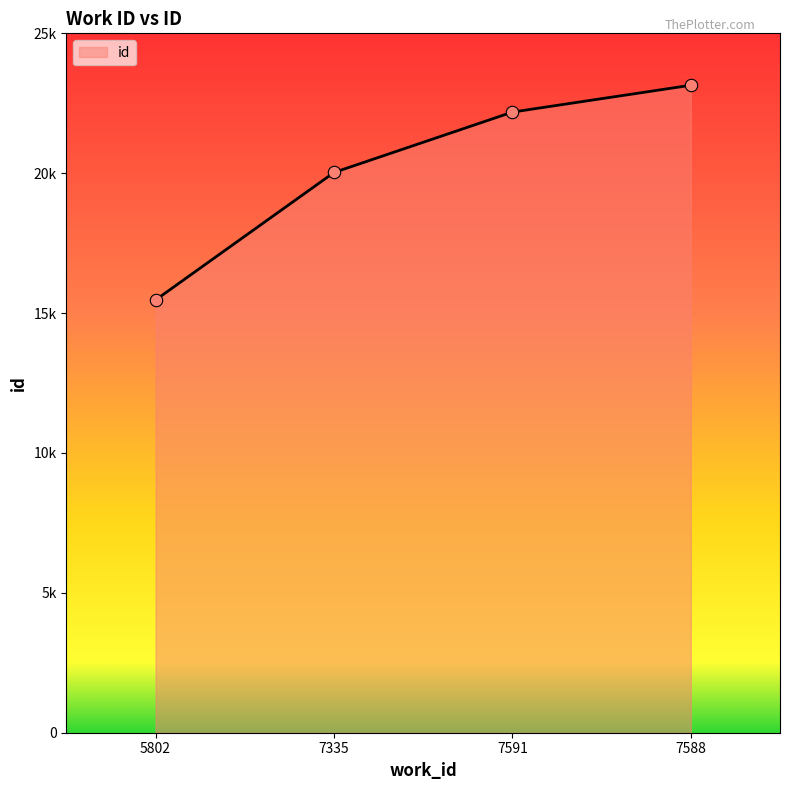

What is the ratio of the value at 5802 to the value at 7335?

0.8